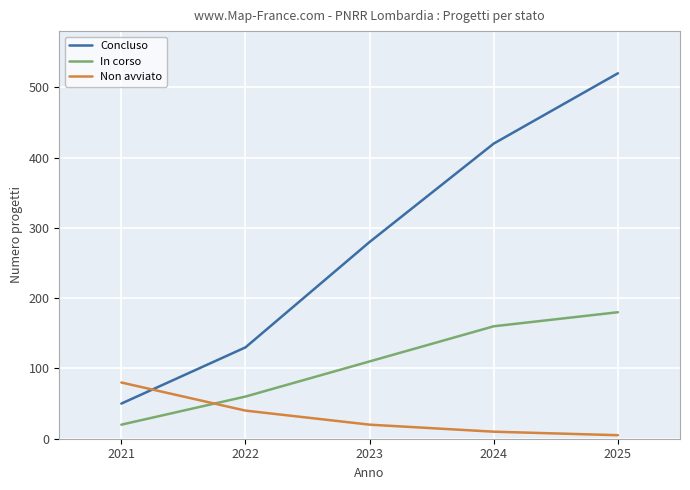

Which category has the highest value across all series?

2025